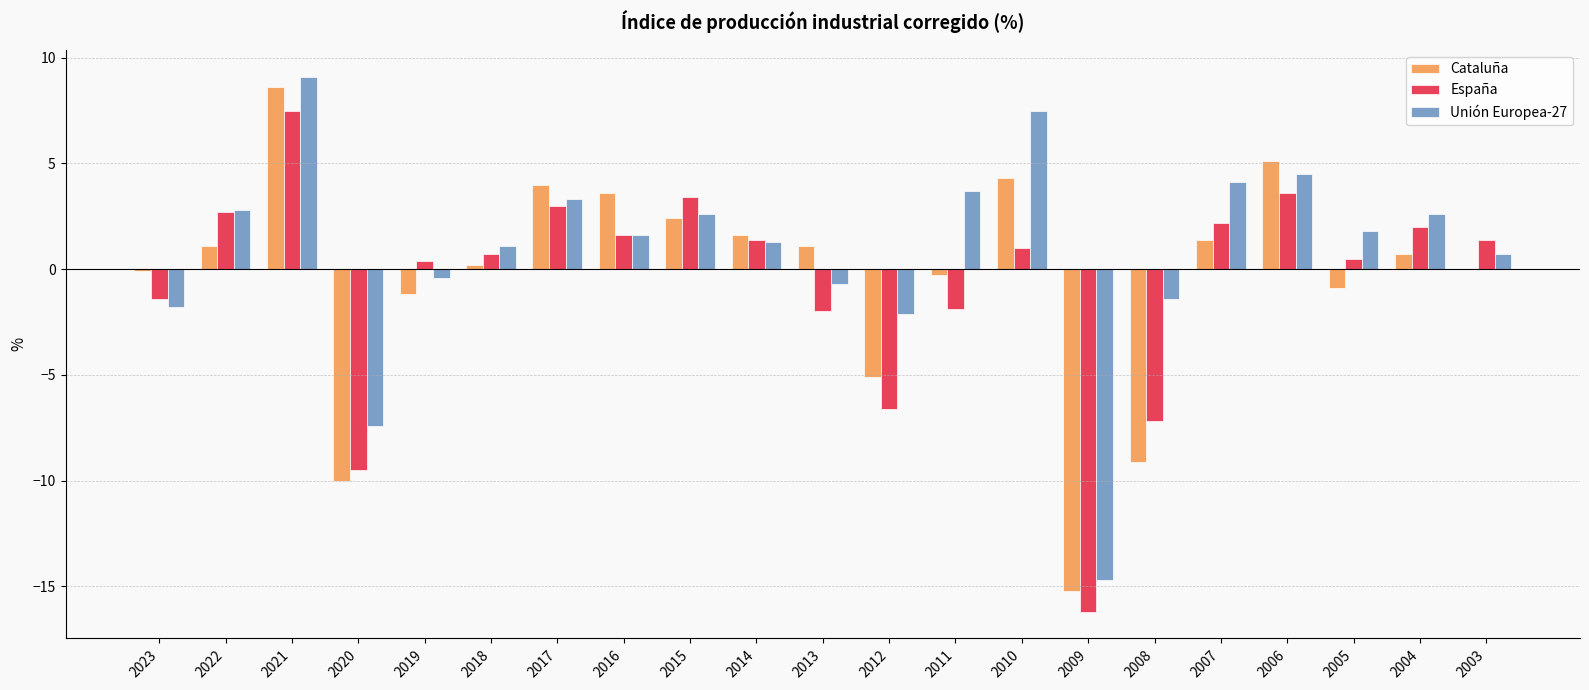

How many groups of bars are there?

21